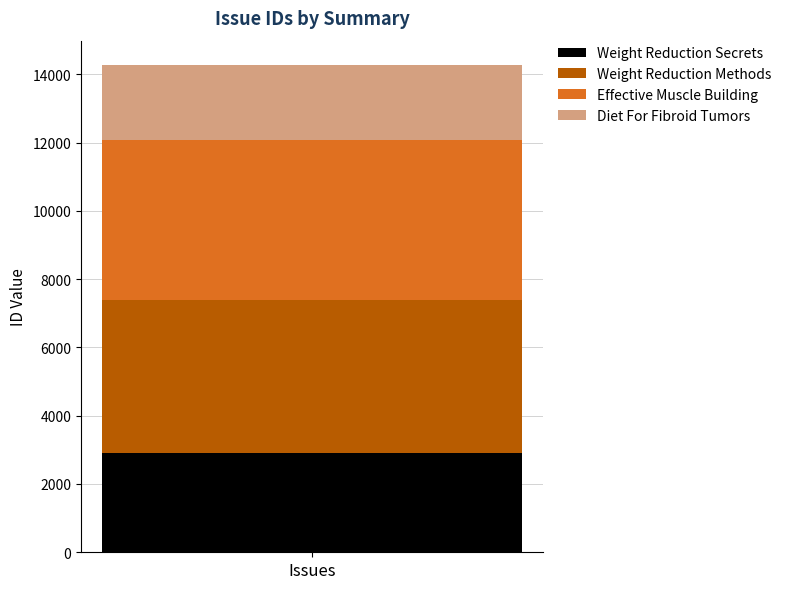

How many bars are there in total?

1